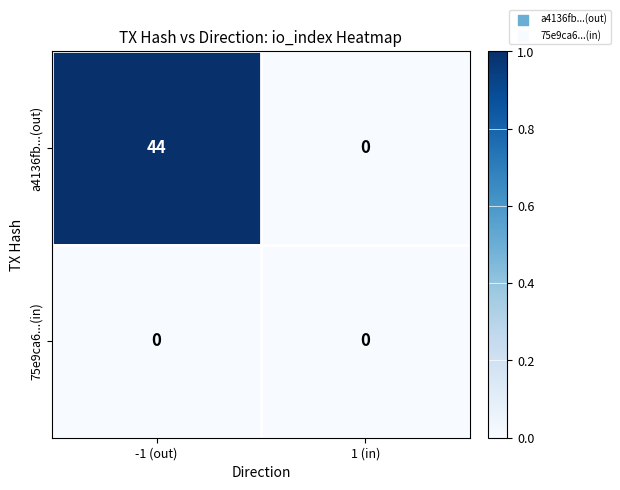

Which series has the widest spread of values?

a4136fb...(out)